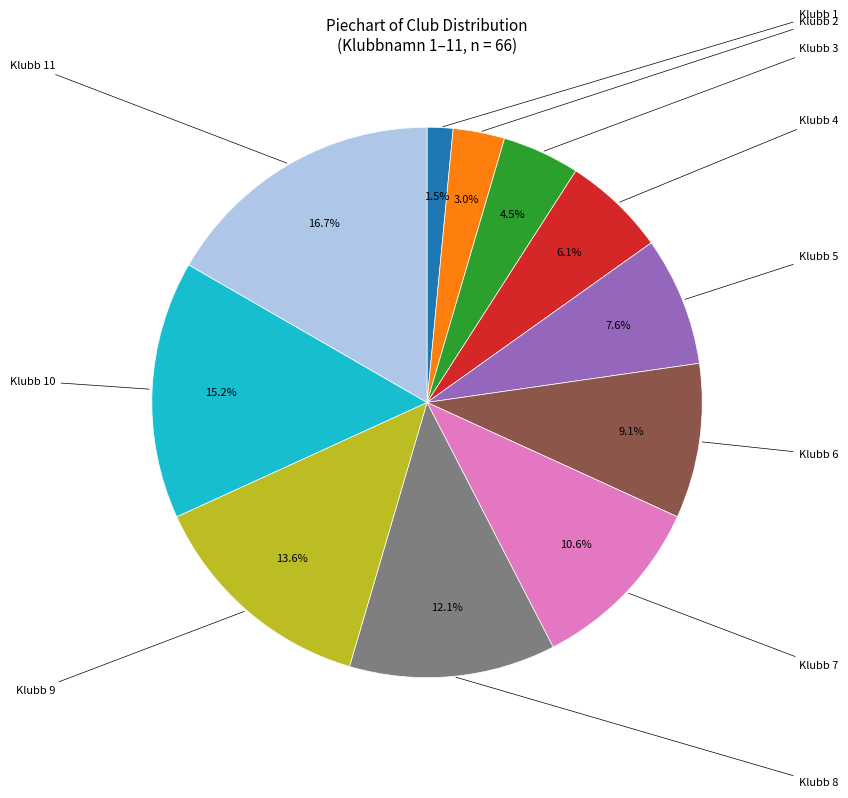

Rank the categories by value from highest to lowest.

Klubb 11, Klubb 10, Klubb 9, Klubb 8, Klubb 7, Klubb 6, Klubb 5, Klubb 4, Klubb 3, Klubb 2, Klubb 1